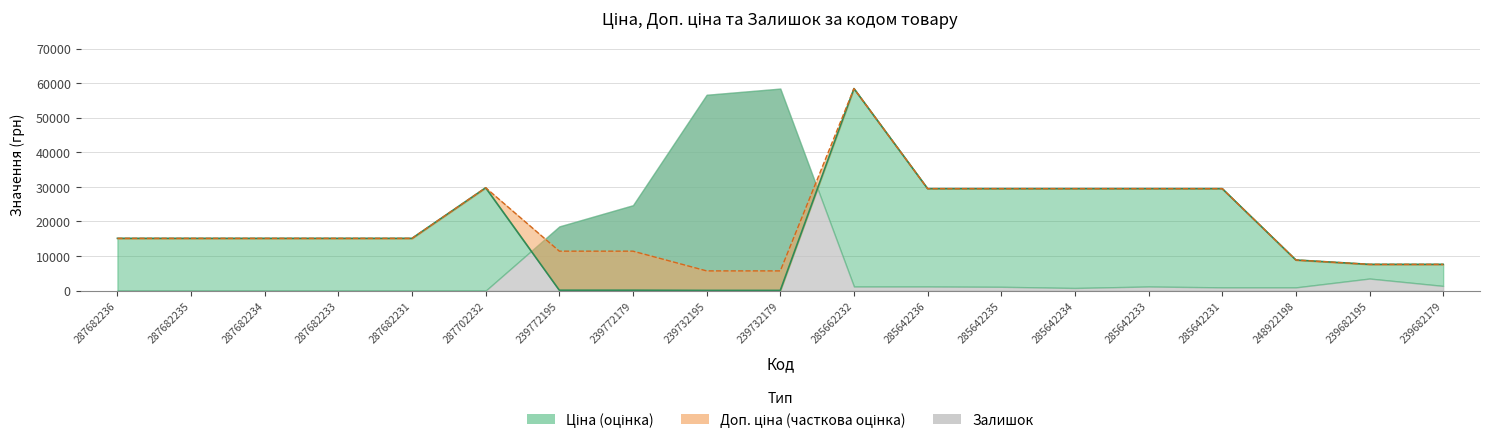

How many categories are shown in the chart?

19